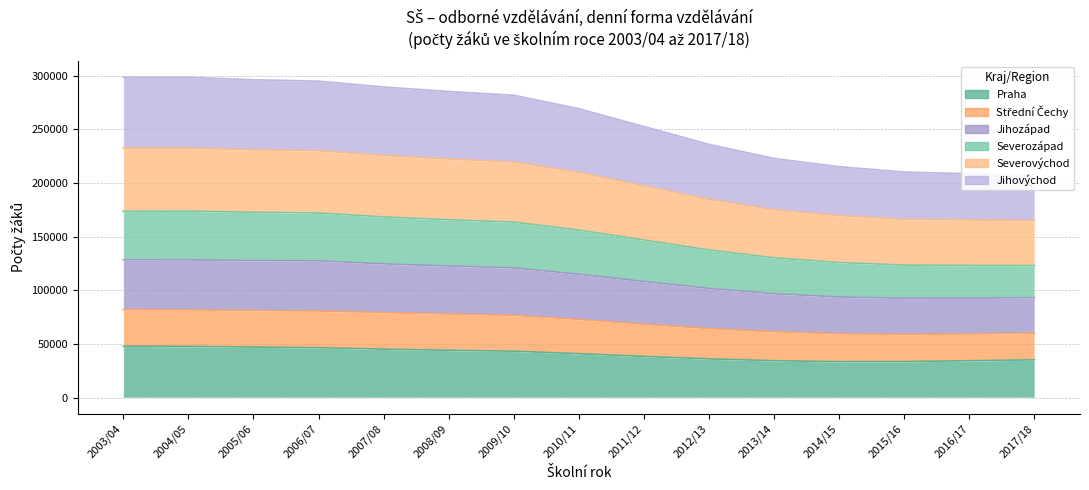

The Střední Čechy series shows 127522 at 2014/15. True or false?

False